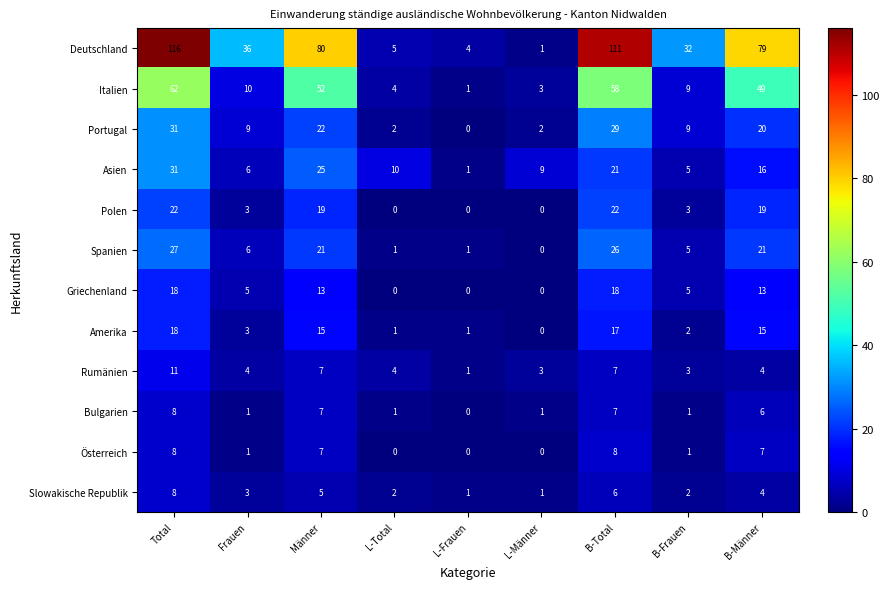

Where is Amerika nearest to the value 9?

Frauen